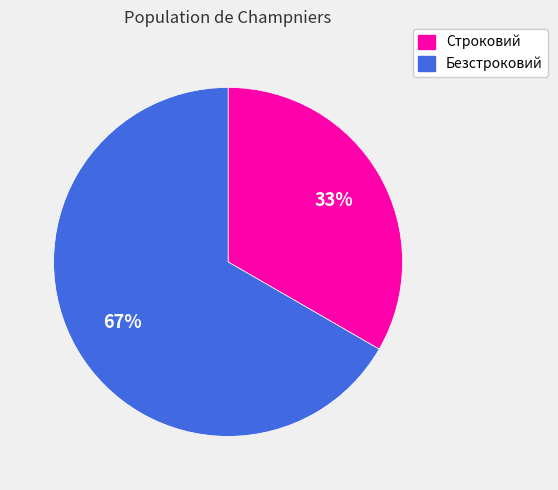

What is the ratio of the value at Безстроковий to the value at Строковий?

2.0